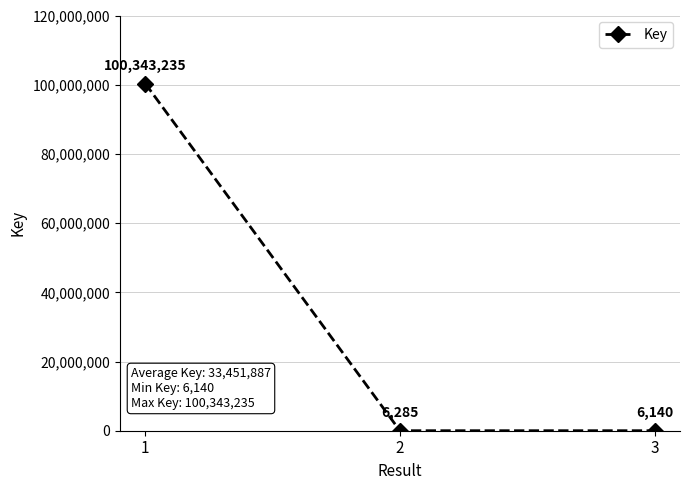

Reading left to right, transcribe all the data shown in this chart.

100343235	6285	6140